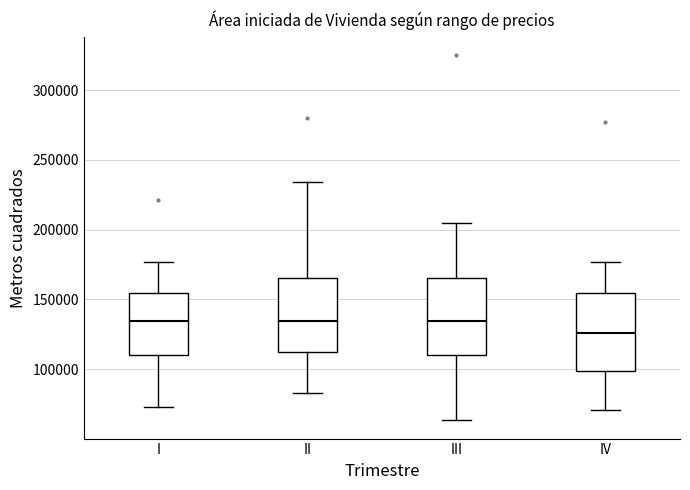

Where is the upper edge of the box for III on the y-axis? The values are not printed on the chart, so give them approximately, as read against the axis.

165000